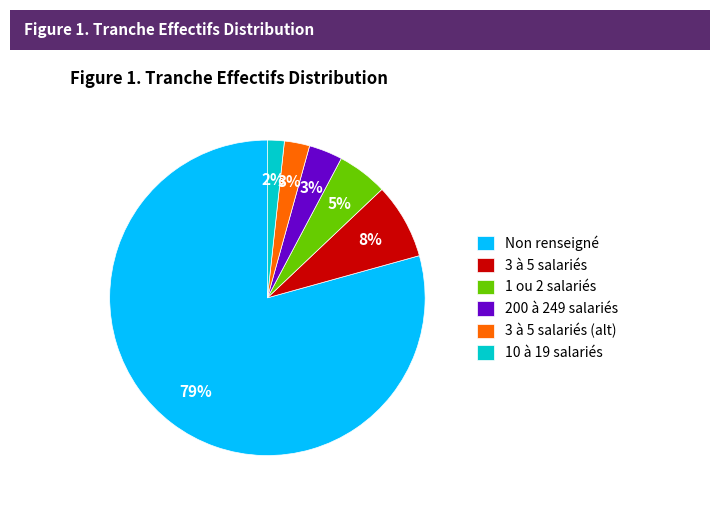

To the nearest percent, what is the difference between the Non renseigné and 1 ou 2 salariés slice percentages?

74%